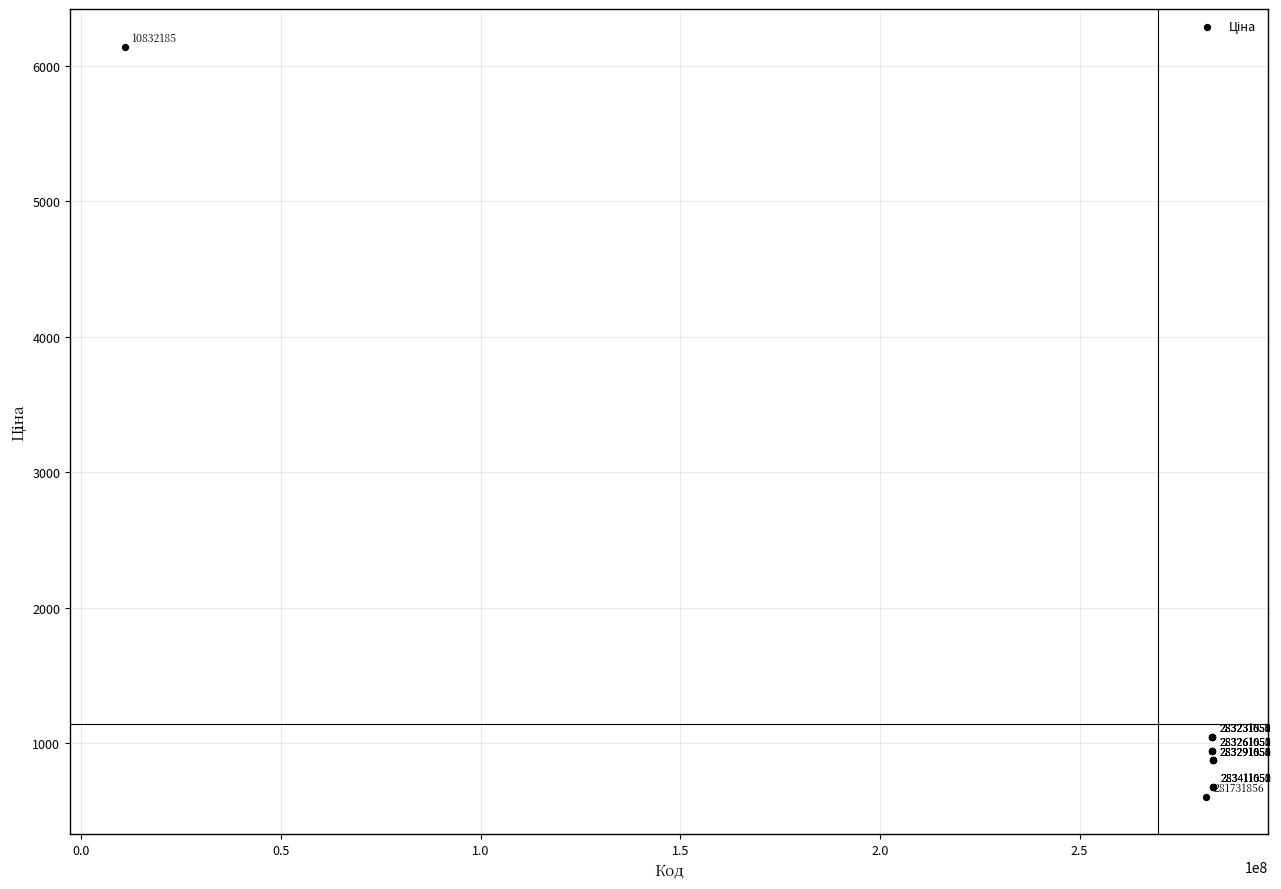

What Y value in the scatter plot is closest to 3373?

1047.2